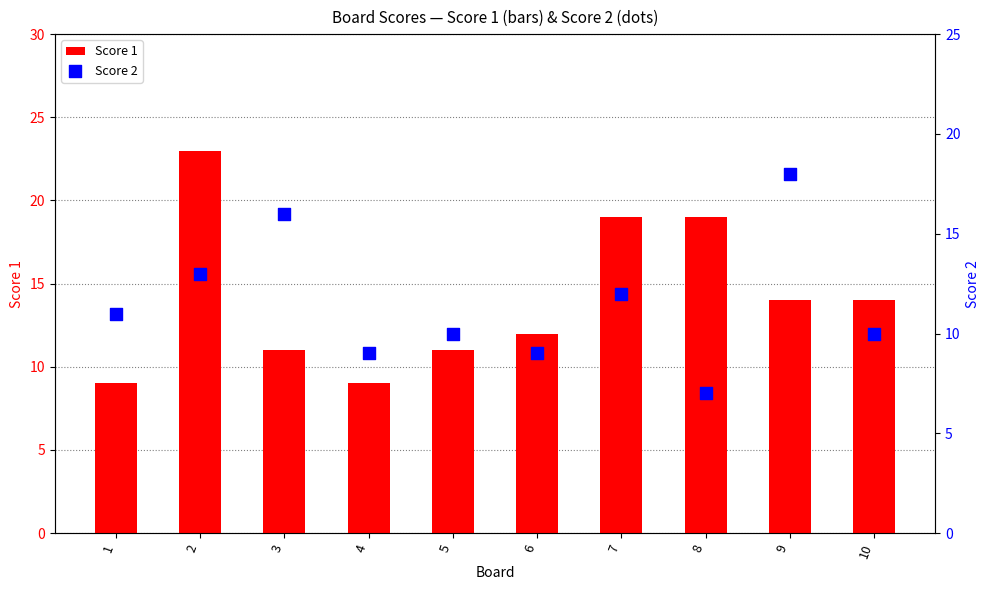

Is the value of Score 2 at 2 greater than the value of Score 1 at 9?

No